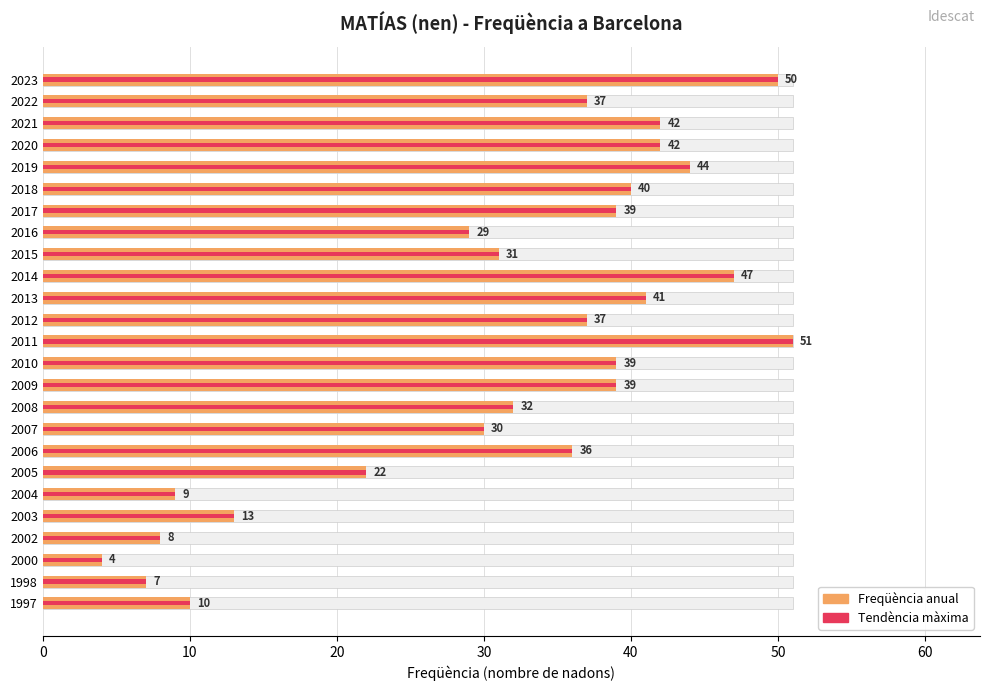

Does the chart contain any negative values?

No